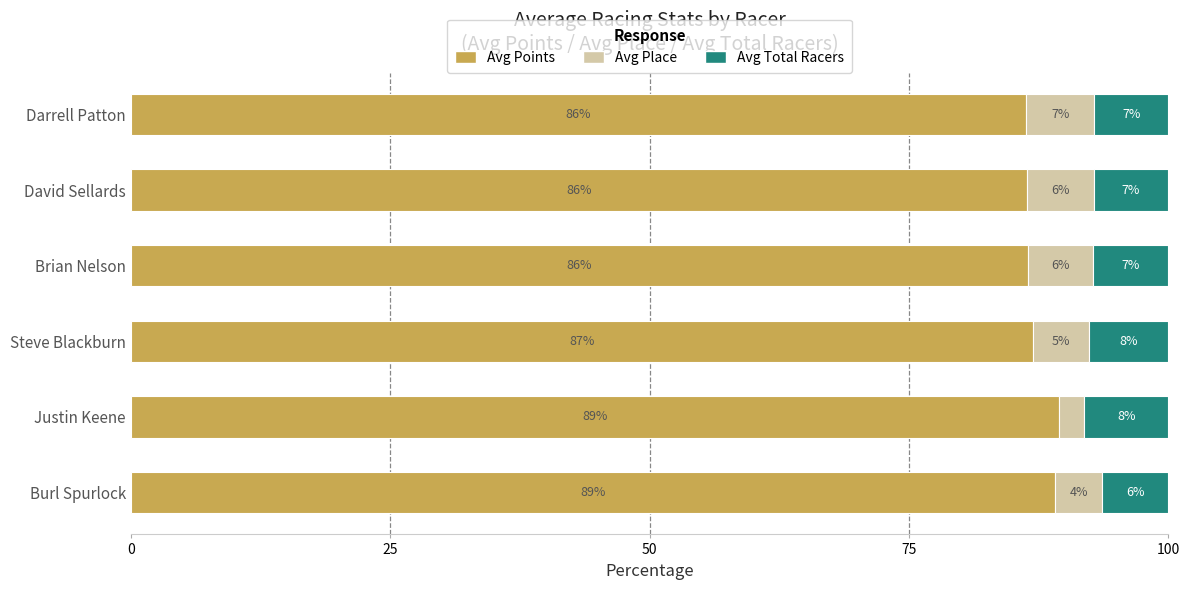

What is the label of the 1st bar from the right?

Darrell Patton